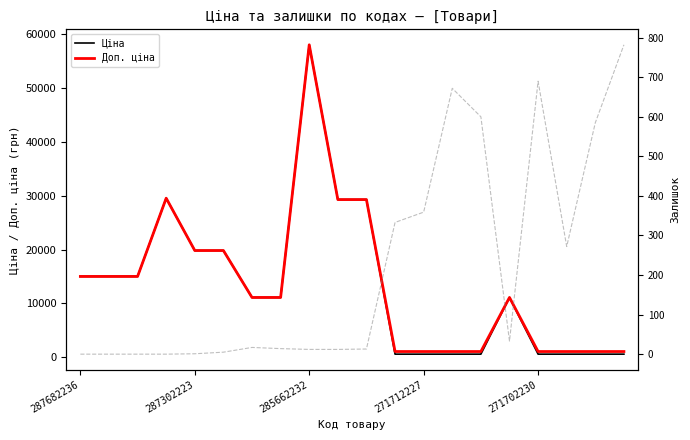

At how many categories does at least one series exceed 49526?

1